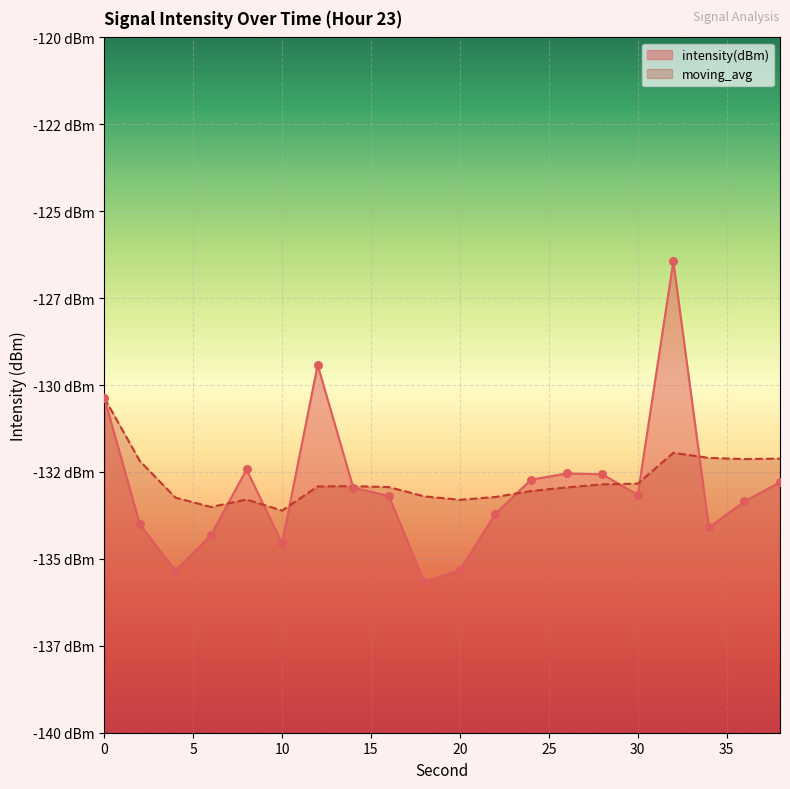

At which category is the sum across all series the highest?

32